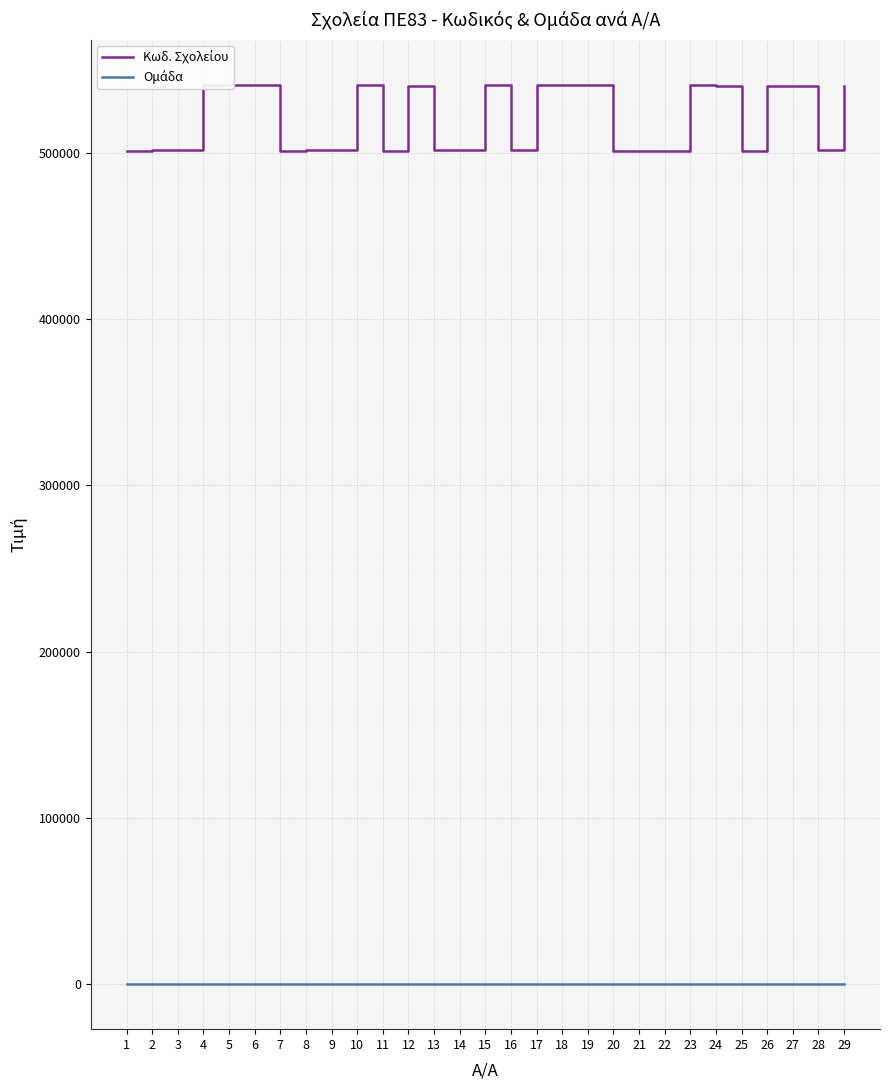

What is the greatest value displayed?

540751